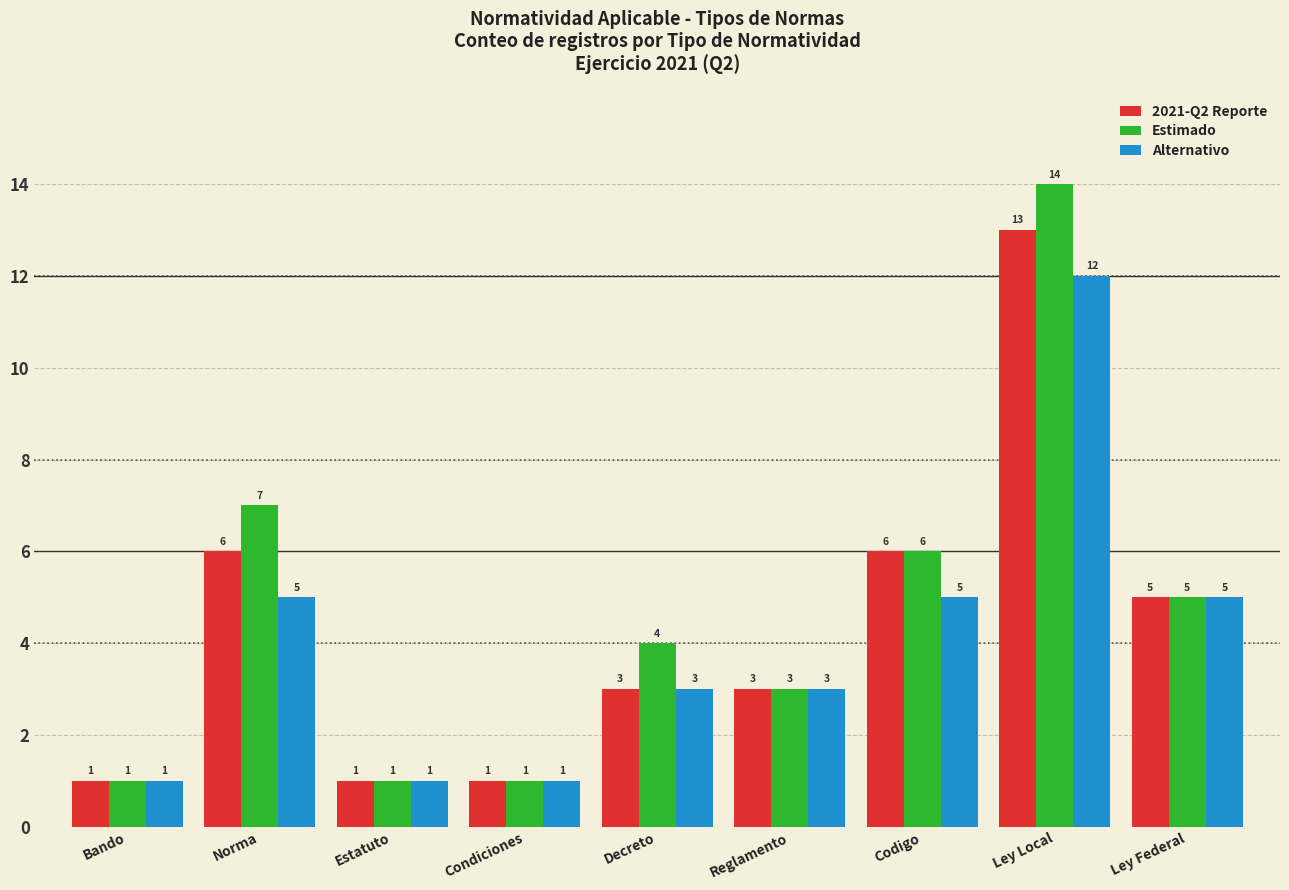

What position from the right is Ley Local?

2